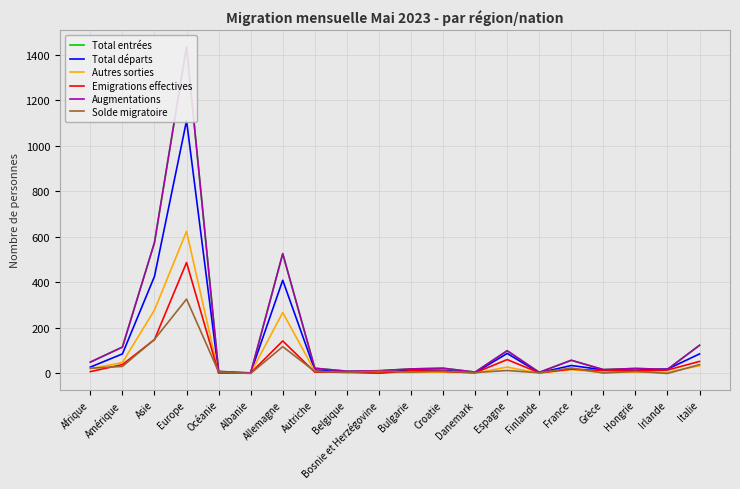

Which category has the lowest value across all series?

Albanie